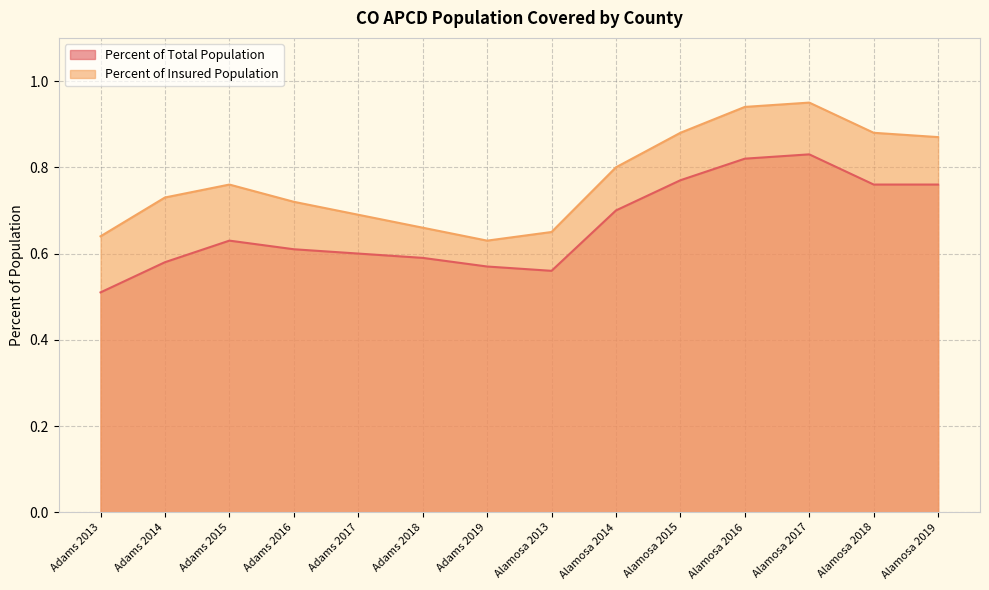

Which series changed the most between Adams 2017 and Adams 2019?

Percent of Insured Population